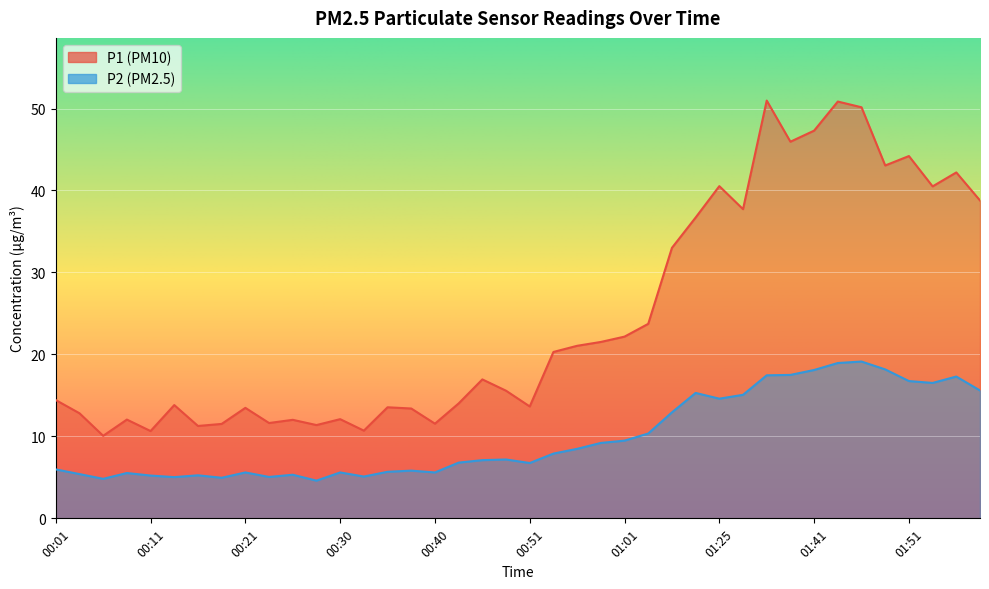

Count the number of categories in the chart.

40